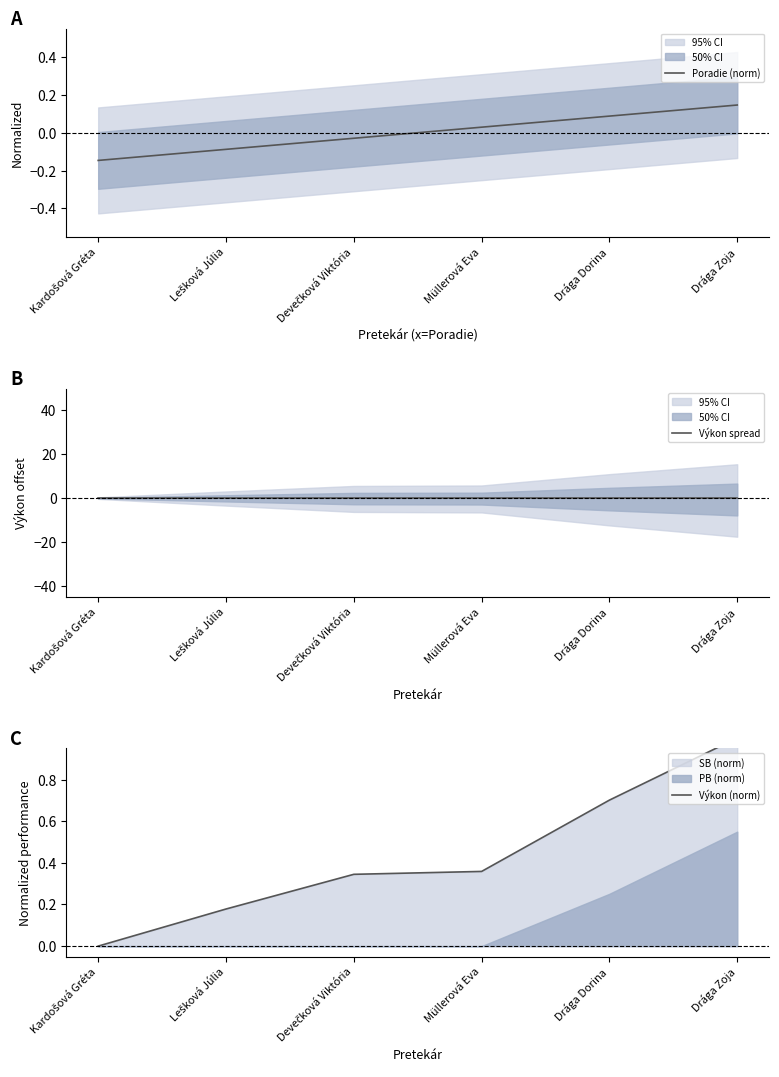

What is the difference between the highest and lowest values at Drága Zoja?

1.0